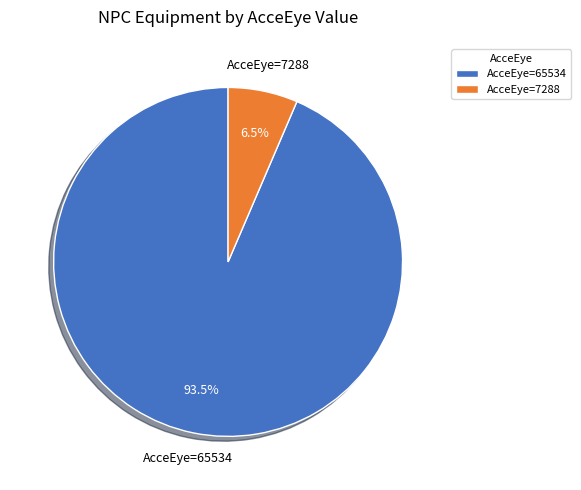

Is the sum of AcceEye=65534 and AcceEye=7288 greater than half?

Yes